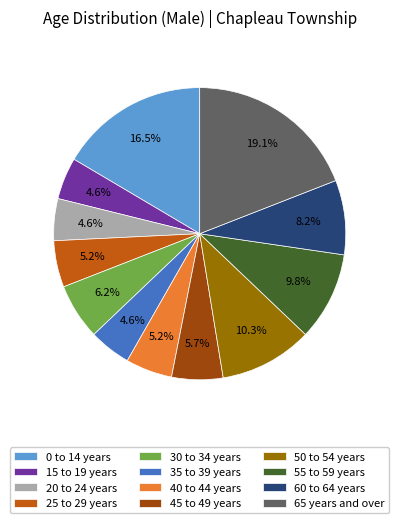

Combined, what portion of the pie is 0 to 14 years and 65 years and over?

35.6%